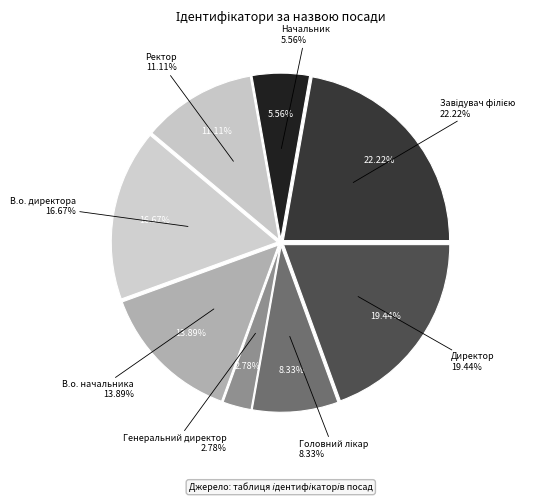

Which category has the biggest portion of the pie?

Завідувач філією